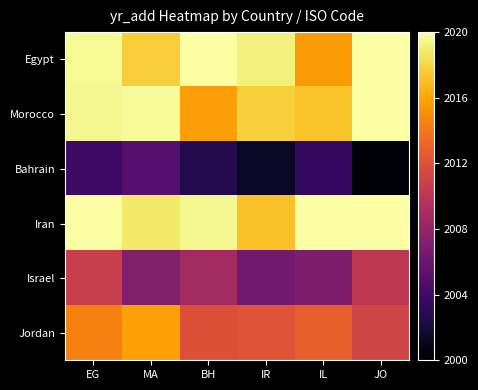

Rank the series by their maximum value, from highest to lowest.

Egypt, Iran, Morocco, Jordan, Israel, Bahrain